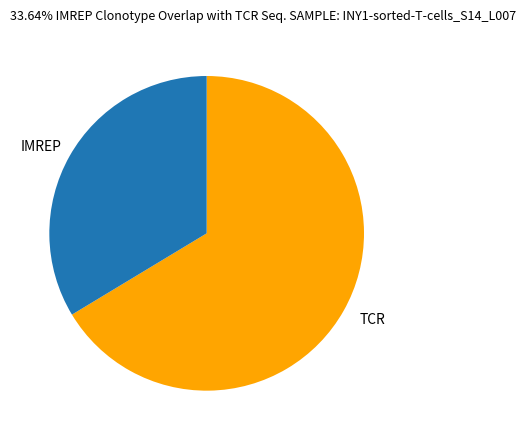

Do IMREP and TCR together represent more than half of the pie?

Yes